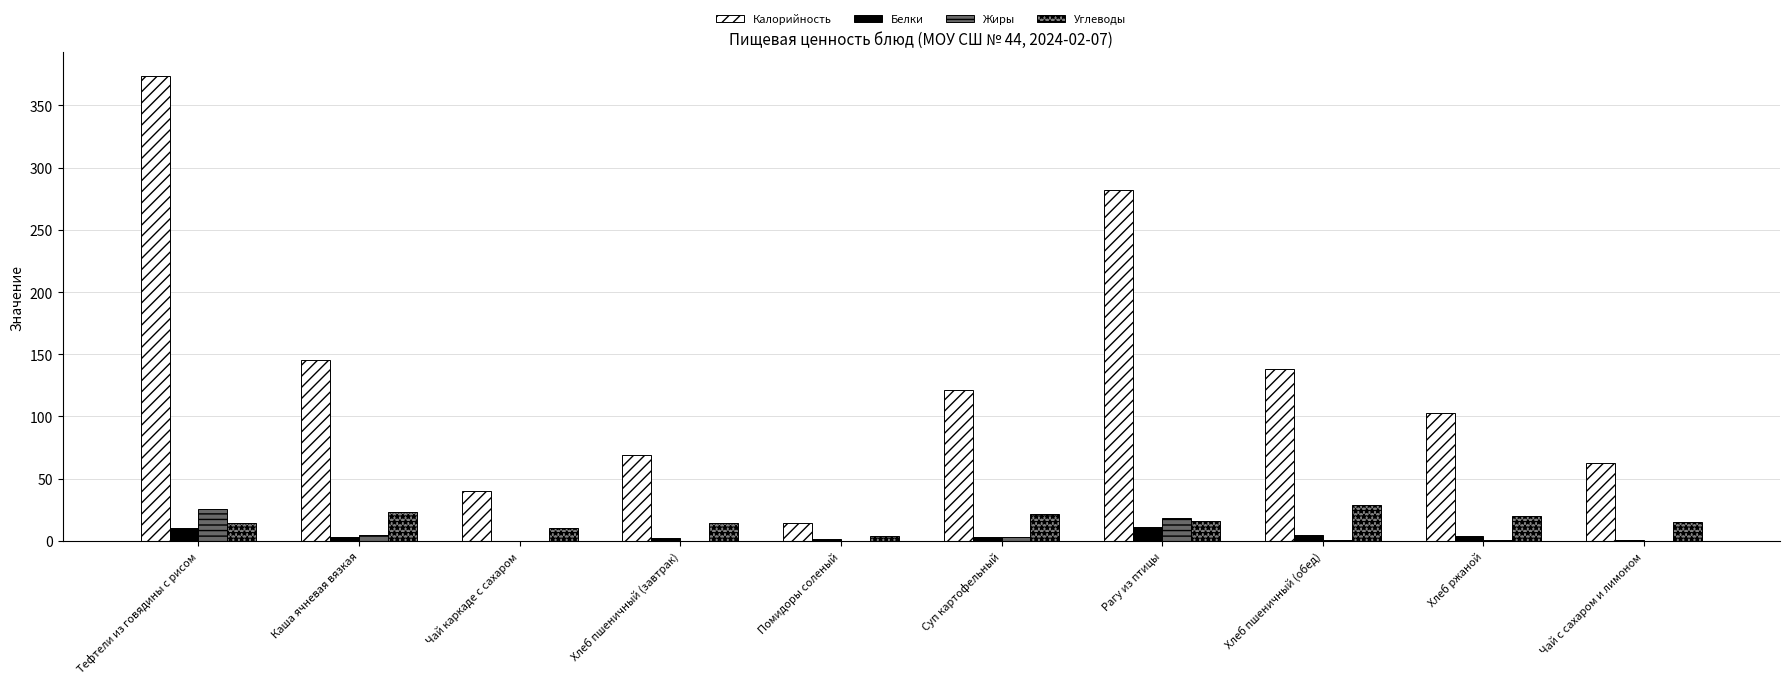

Which series has the largest total across all categories?

Калорийность